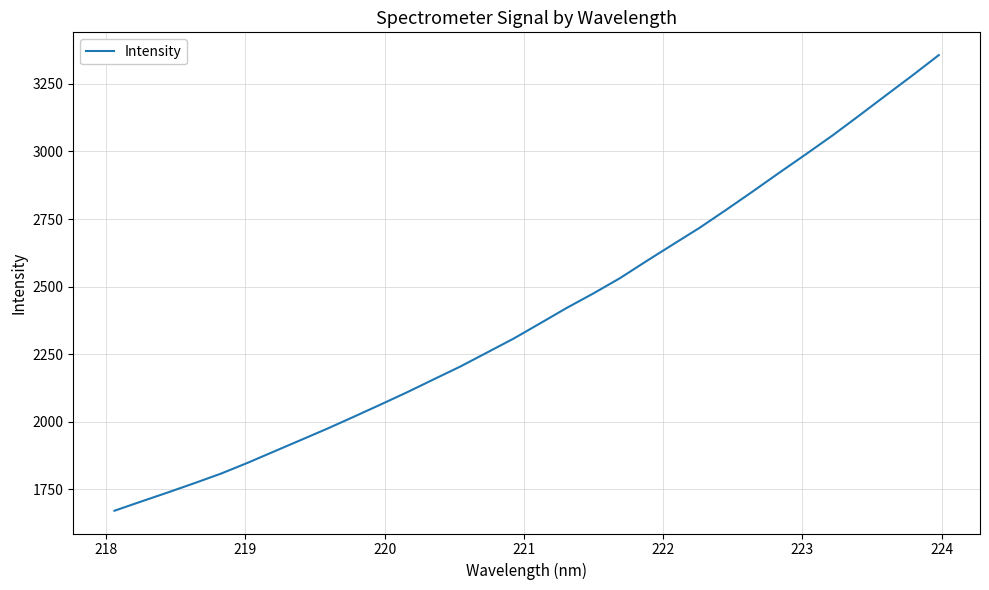

What is the maximum value shown in the chart?

3356.8